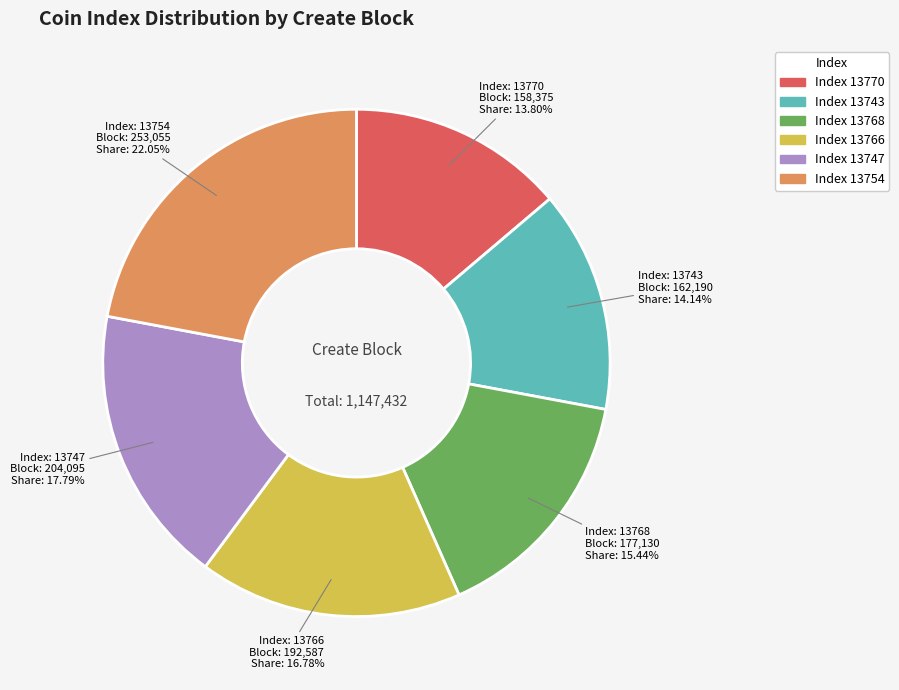

Is there any slice that represents more than half of the pie?

No